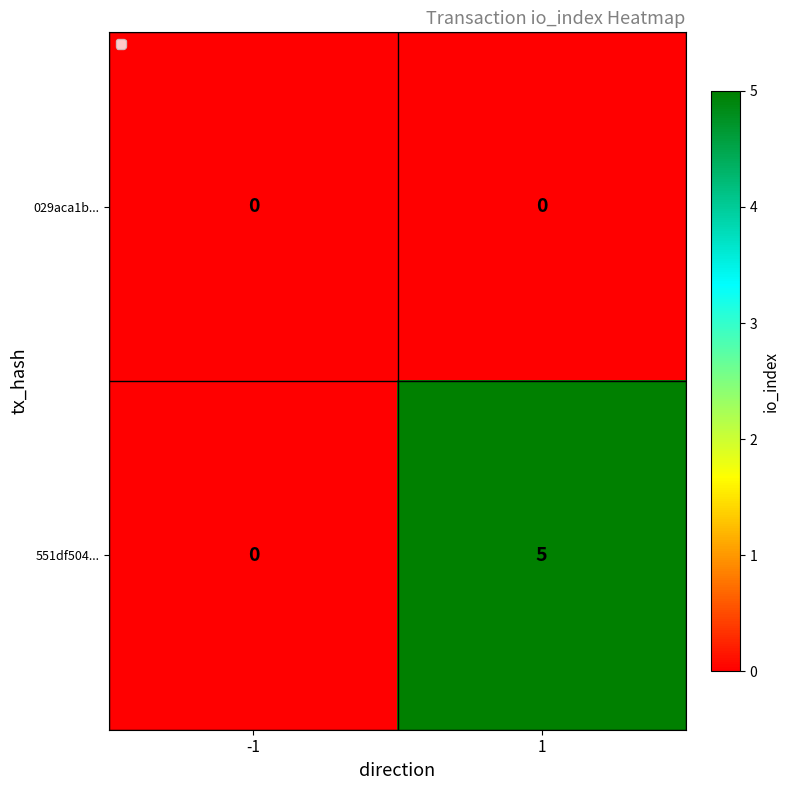

True or false: 551df504... has a value of 5 at 1.

True